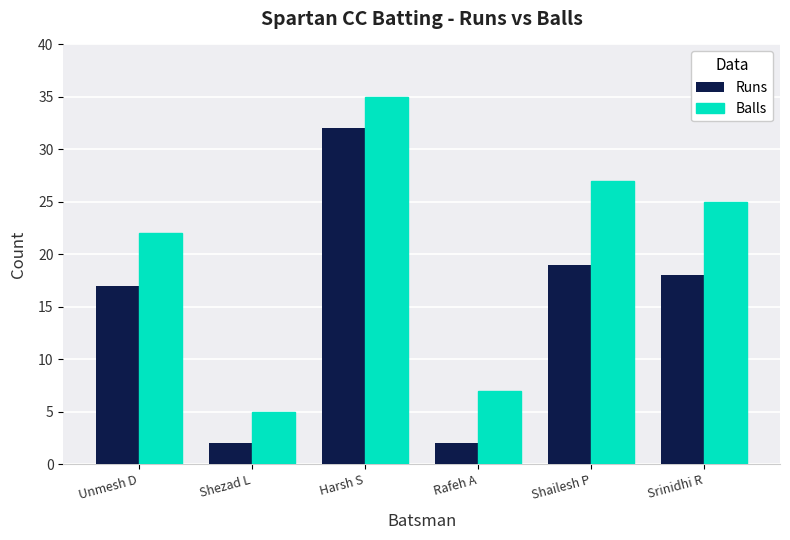

The Balls series shows 6 at Srinidhi R. True or false?

False